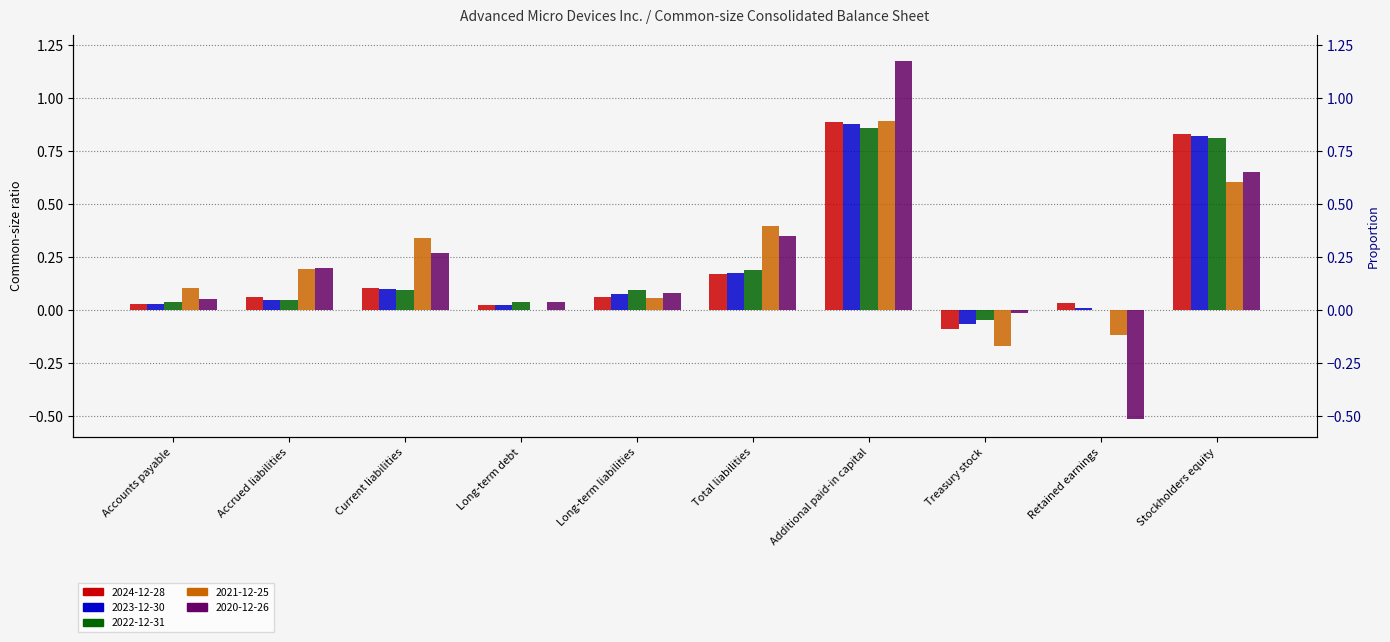

At Stockholders equity, list the series in order from largest to smallest.

2024-12-28, 2023-12-30, 2022-12-31, 2020-12-26, 2021-12-25